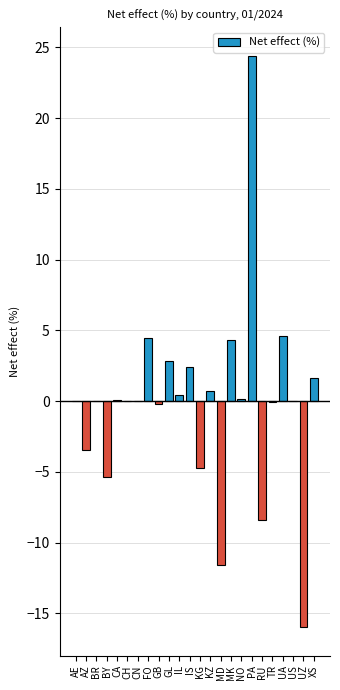

Which category has the highest value across all series?

PA